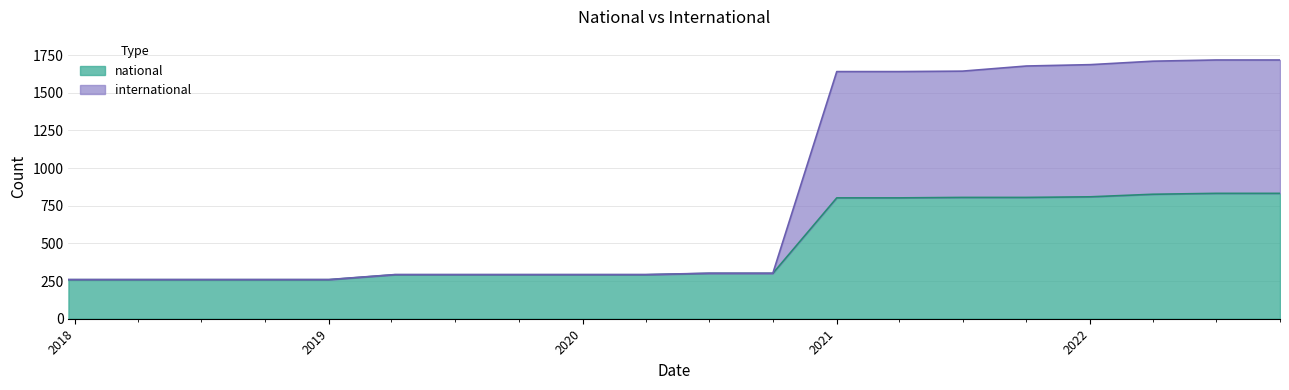

What is the lowest value of the national series?

259